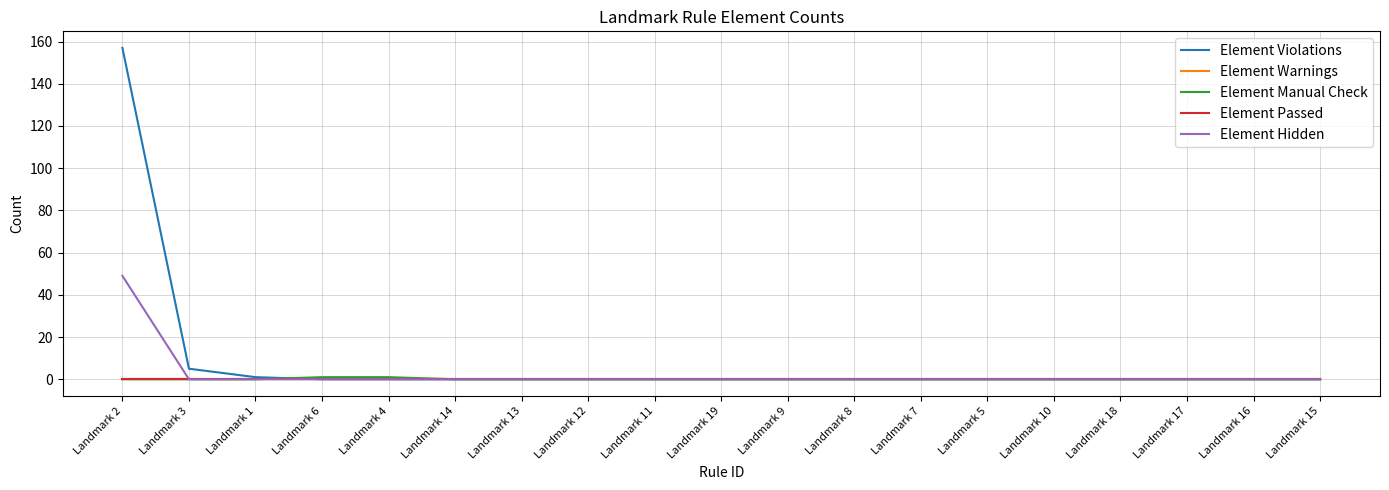

How many lines are shown in the chart?

5